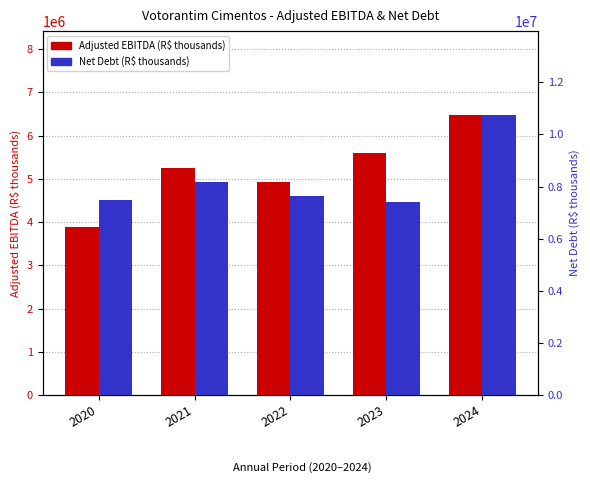

Reading right to left, transcribe all the data shown in this chart.

Adjusted EBITDA: 2024=6473672	2023=5604631	2022=4920484	2021=5248017	2020=3878576
Net Debt: 2024=10739925	2023=7418705	2022=7618623	2021=8157118	2020=7498750